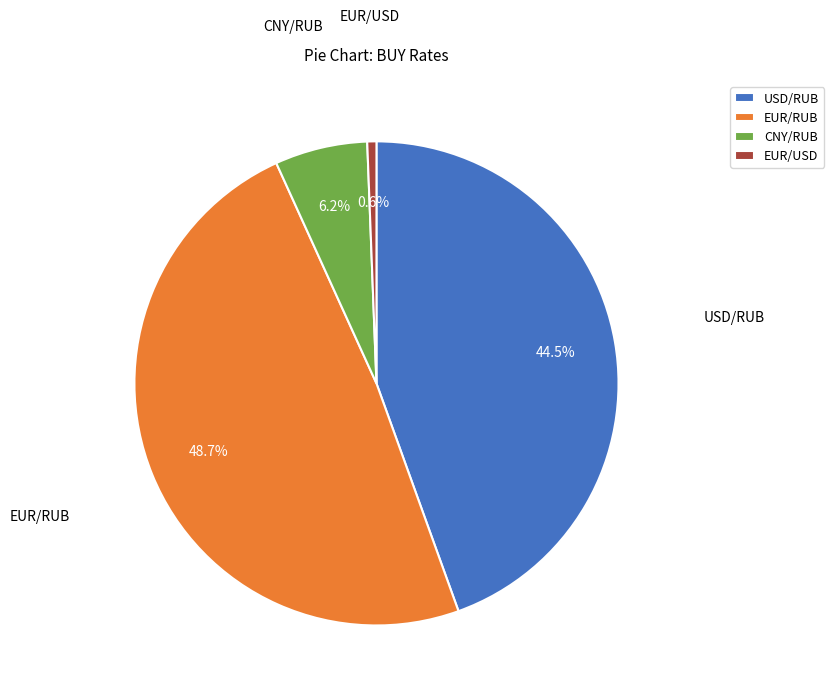

Between USD/RUB and EUR/RUB, which is larger?

EUR/RUB